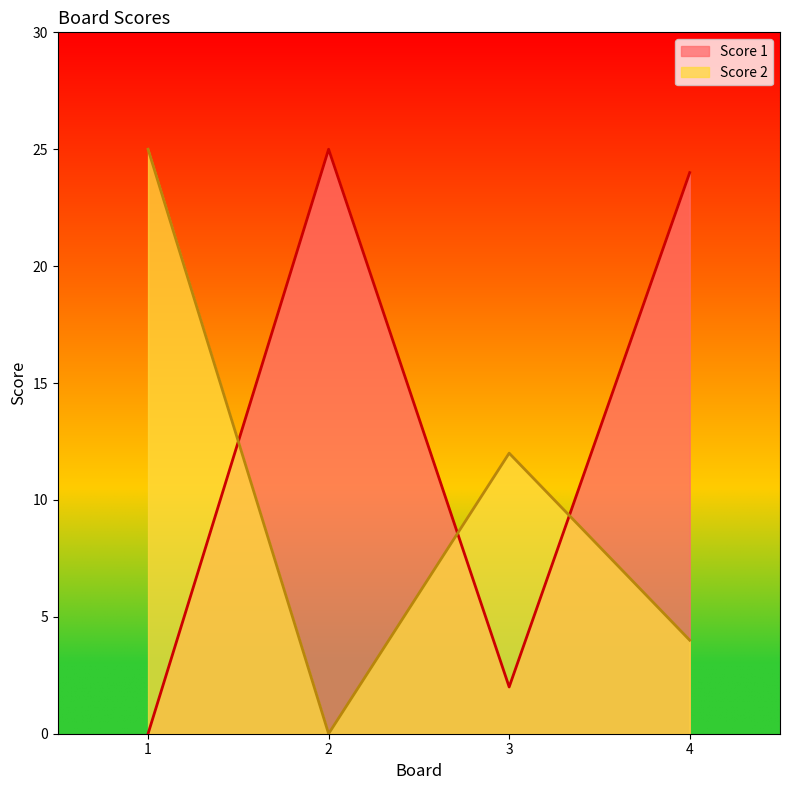

What is the value of the Score 1 point at the 3rd from the left?

2